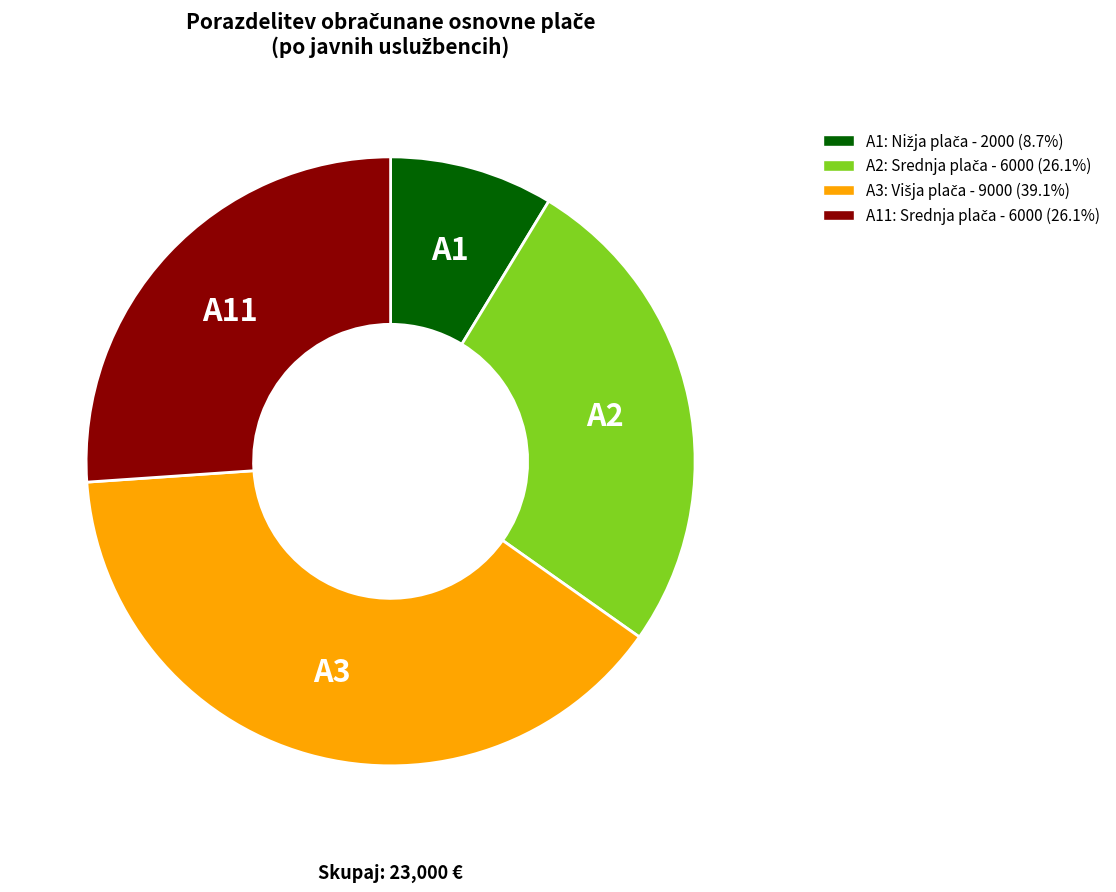

Is there a majority slice in this chart?

No